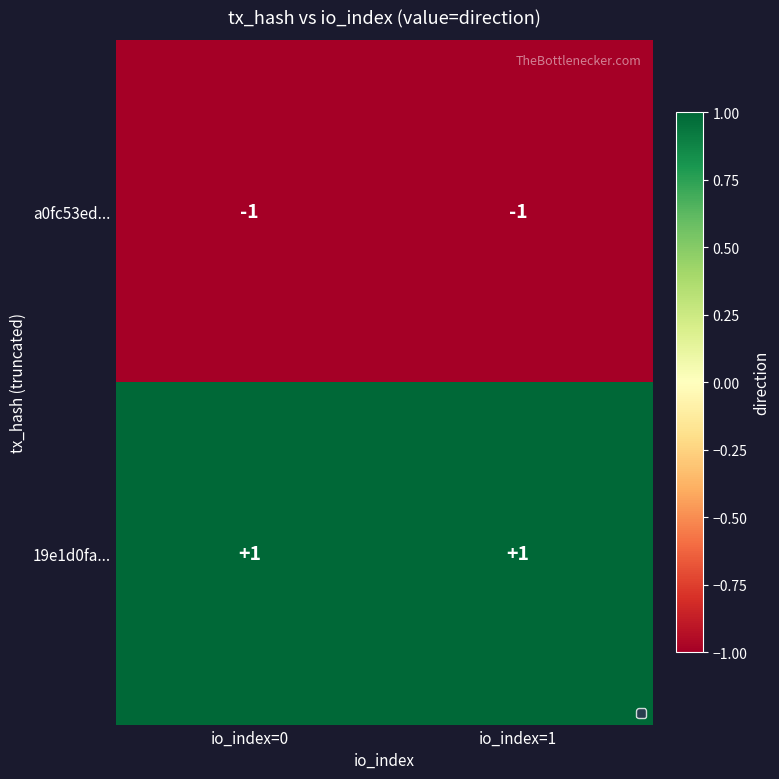

Rank the series by their average value, from lowest to highest.

a0fc53ed..., 19e1d0fa...